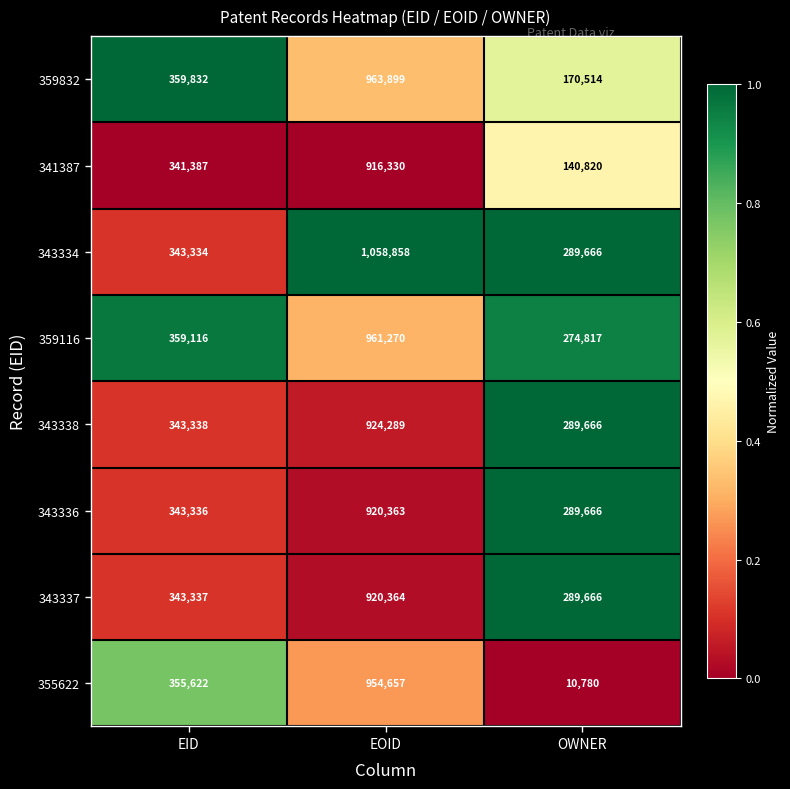

Which series has the largest total across all categories?

343334